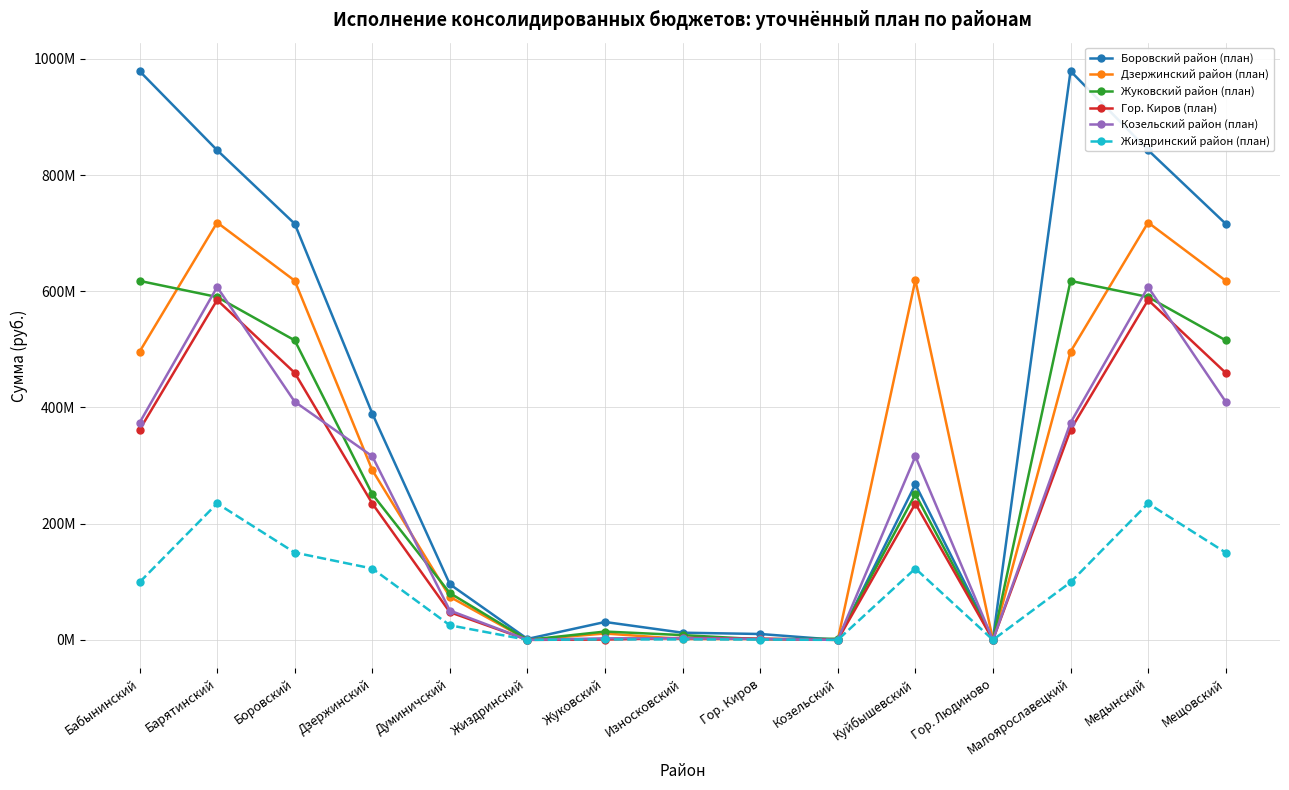

Which has a higher value, Мещовский or Малоярославецкий?

Малоярославецкий